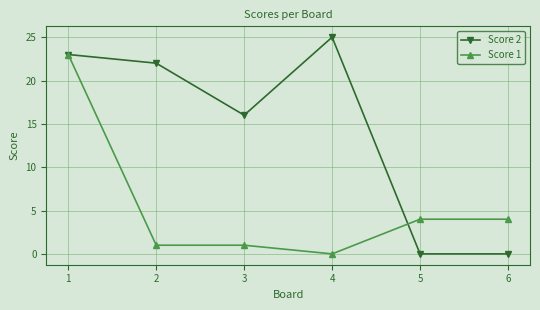

Is it true that Score 2 equals 0 at 6?

True